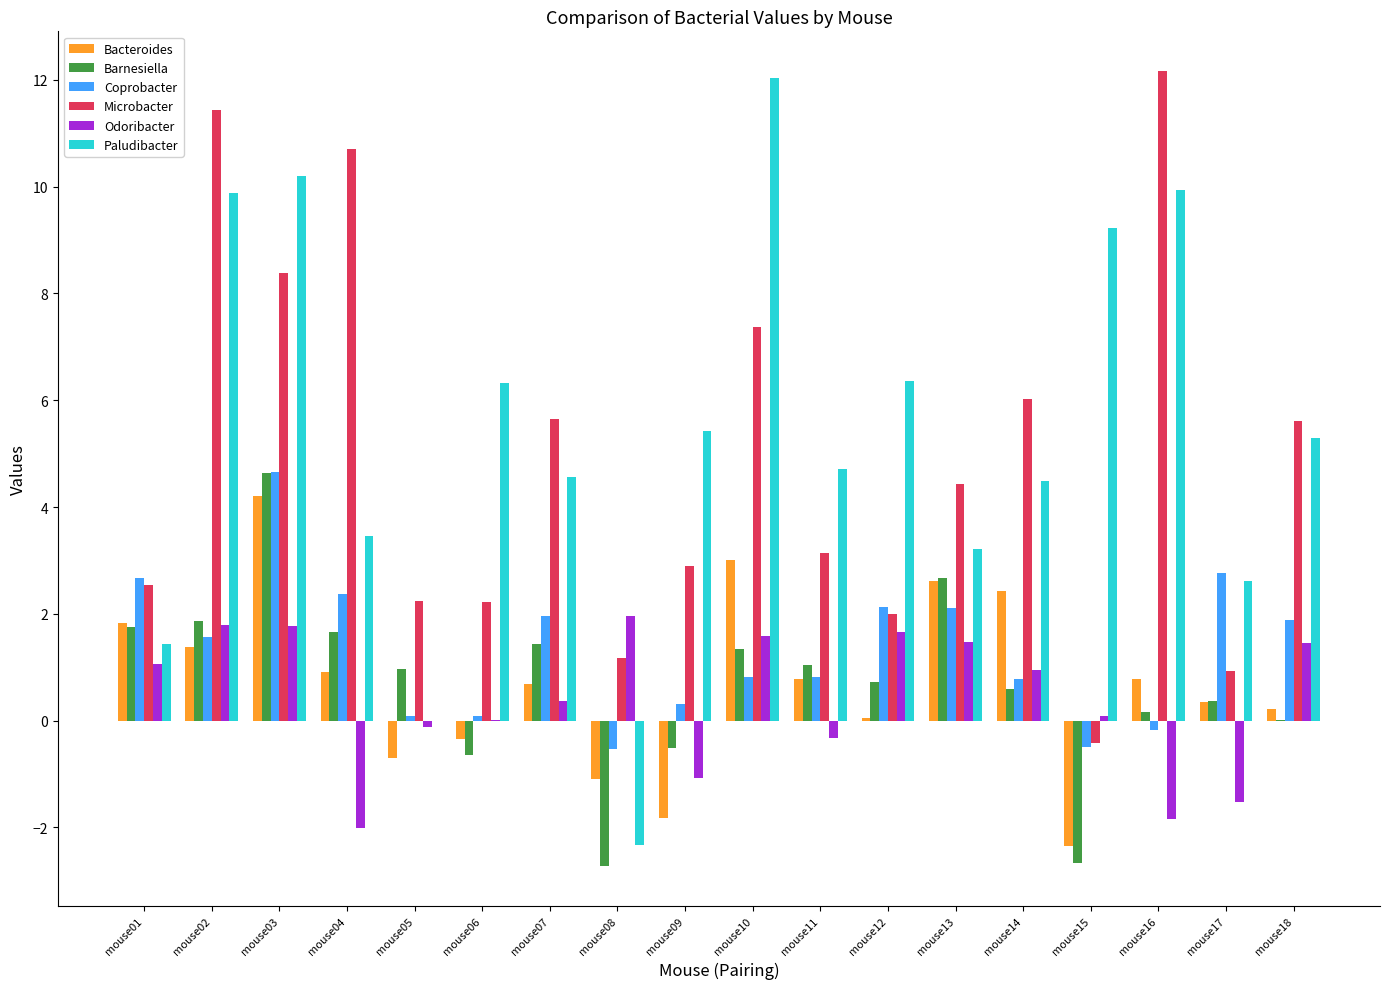

Between mouse12 and mouse17, which series saw the biggest shift?

Paludibacter